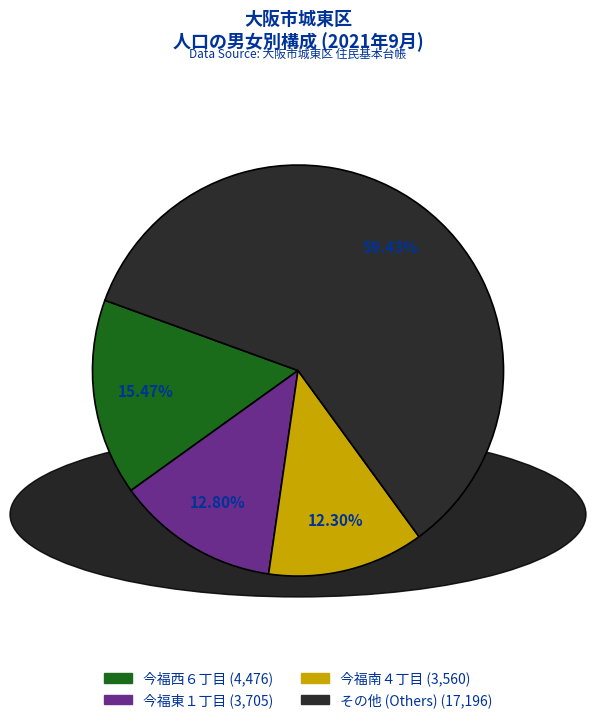

How many slices are in this pie chart?

4